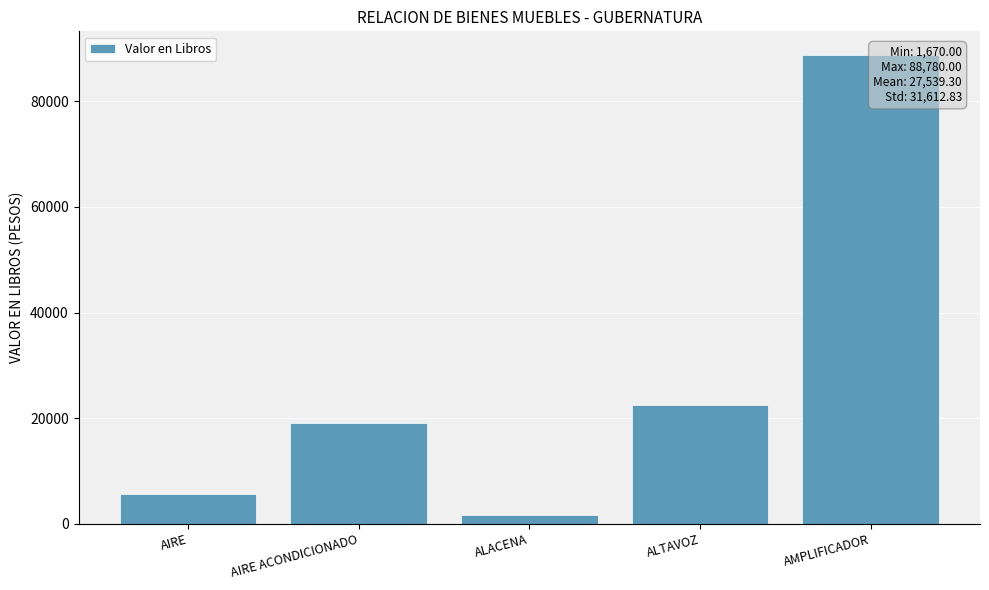

List the labels in order of value, largest first.

AMPLIFICADOR, ALTAVOZ, AIRE ACONDICIONADO, AIRE, ALACENA